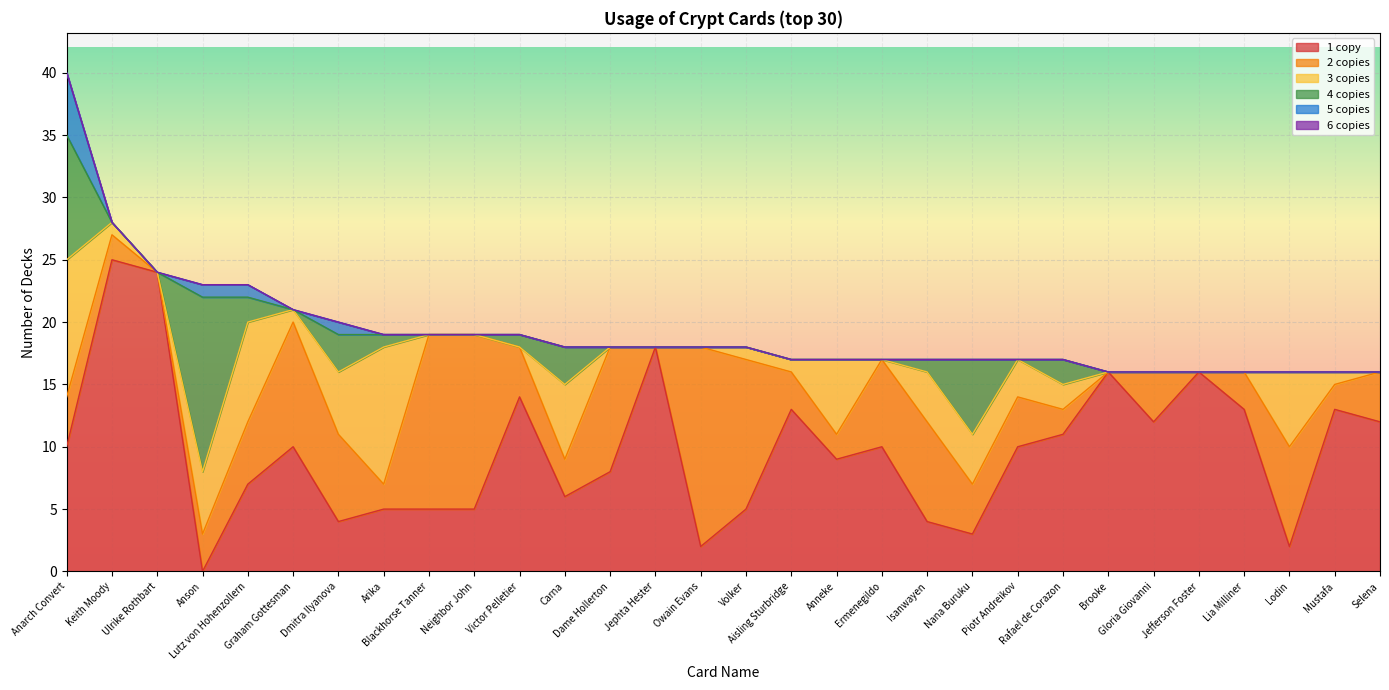

Reading left to right, transcribe all the data shown in this chart.

1 copy: Anarch Convert=10	Keith Moody=25	Ulrike Rothbart=24	Anson=0	Lutz von Hohenzollern=7	Graham Gottesman=10	Dmitra Ilyanova=4	Arika=5	Blackhorse Tanner=5	Neighbor John=5	Victor Pelletier=14	Carna=6	Dame Hollerton=8	Jephta Hester=18	Owain Evans=2	Volker=5	Aisling Sturbridge=13	Anneke=9	Ermenegildo=10	Isanwayen=4	Nana Buruku=3	Piotr Andreikov=10	Rafael de Corazon=11	Brooke=16	Gloria Giovanni=12	Jefferson Foster=16	Lia Milliner=13	Lodin=2	Mustafa=13	Selena=12
2 copies: Anarch Convert=4	Keith Moody=2	Ulrike Rothbart=0	Anson=3	Lutz von Hohenzollern=5	Graham Gottesman=10	Dmitra Ilyanova=7	Arika=2	Blackhorse Tanner=14	Neighbor John=14	Victor Pelletier=4	Carna=3	Dame Hollerton=10	Jephta Hester=0	Owain Evans=16	Volker=12	Aisling Sturbridge=3	Anneke=2	Ermenegildo=7	Isanwayen=8	Nana Buruku=4	Piotr Andreikov=4	Rafael de Corazon=2	Brooke=0	Gloria Giovanni=4	Jefferson Foster=0	Lia Milliner=3	Lodin=8	Mustafa=2	Selena=4
3 copies: Anarch Convert=11	Keith Moody=1	Ulrike Rothbart=0	Anson=5	Lutz von Hohenzollern=8	Graham Gottesman=1	Dmitra Ilyanova=5	Arika=11	Blackhorse Tanner=0	Neighbor John=0	Victor Pelletier=0	Carna=6	Dame Hollerton=0	Jephta Hester=0	Owain Evans=0	Volker=1	Aisling Sturbridge=1	Anneke=6	Ermenegildo=0	Isanwayen=4	Nana Buruku=4	Piotr Andreikov=3	Rafael de Corazon=2	Brooke=0	Gloria Giovanni=0	Jefferson Foster=0	Lia Milliner=0	Lodin=6	Mustafa=1	Selena=0
4 copies: Anarch Convert=10	Keith Moody=0	Ulrike Rothbart=0	Anson=14	Lutz von Hohenzollern=2	Graham Gottesman=0	Dmitra Ilyanova=3	Arika=1	Blackhorse Tanner=0	Neighbor John=0	Victor Pelletier=1	Carna=3	Dame Hollerton=0	Jephta Hester=0	Owain Evans=0	Volker=0	Aisling Sturbridge=0	Anneke=0	Ermenegildo=0	Isanwayen=1	Nana Buruku=6	Piotr Andreikov=0	Rafael de Corazon=2	Brooke=0	Gloria Giovanni=0	Jefferson Foster=0	Lia Milliner=0	Lodin=0	Mustafa=0	Selena=0
5 copies: Anarch Convert=5	Keith Moody=0	Ulrike Rothbart=0	Anson=1	Lutz von Hohenzollern=1	Graham Gottesman=0	Dmitra Ilyanova=1	Arika=0	Blackhorse Tanner=0	Neighbor John=0	Victor Pelletier=0	Carna=0	Dame Hollerton=0	Jephta Hester=0	Owain Evans=0	Volker=0	Aisling Sturbridge=0	Anneke=0	Ermenegildo=0	Isanwayen=0	Nana Buruku=0	Piotr Andreikov=0	Rafael de Corazon=0	Brooke=0	Gloria Giovanni=0	Jefferson Foster=0	Lia Milliner=0	Lodin=0	Mustafa=0	Selena=0
6 copies: Anarch Convert=0	Keith Moody=0	Ulrike Rothbart=0	Anson=0	Lutz von Hohenzollern=0	Graham Gottesman=0	Dmitra Ilyanova=0	Arika=0	Blackhorse Tanner=0	Neighbor John=0	Victor Pelletier=0	Carna=0	Dame Hollerton=0	Jephta Hester=0	Owain Evans=0	Volker=0	Aisling Sturbridge=0	Anneke=0	Ermenegildo=0	Isanwayen=0	Nana Buruku=0	Piotr Andreikov=0	Rafael de Corazon=0	Brooke=0	Gloria Giovanni=0	Jefferson Foster=0	Lia Milliner=0	Lodin=0	Mustafa=0	Selena=0